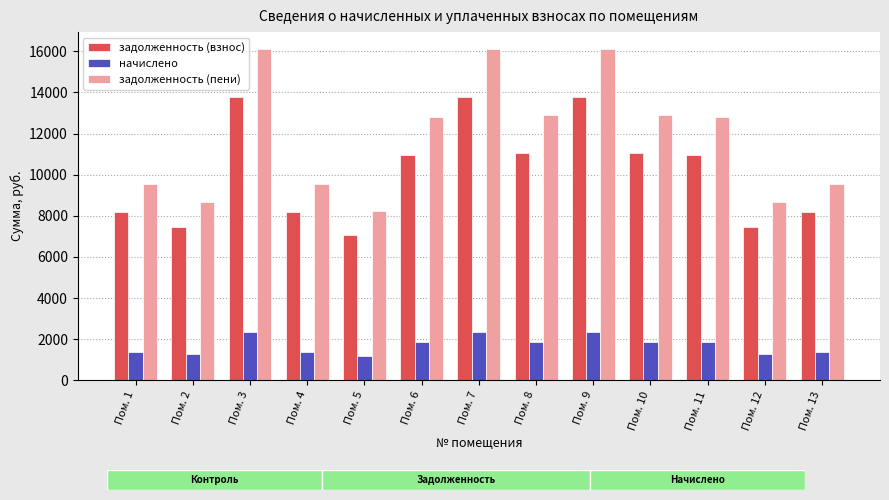

What is the maximum value shown in the chart?

16127.6